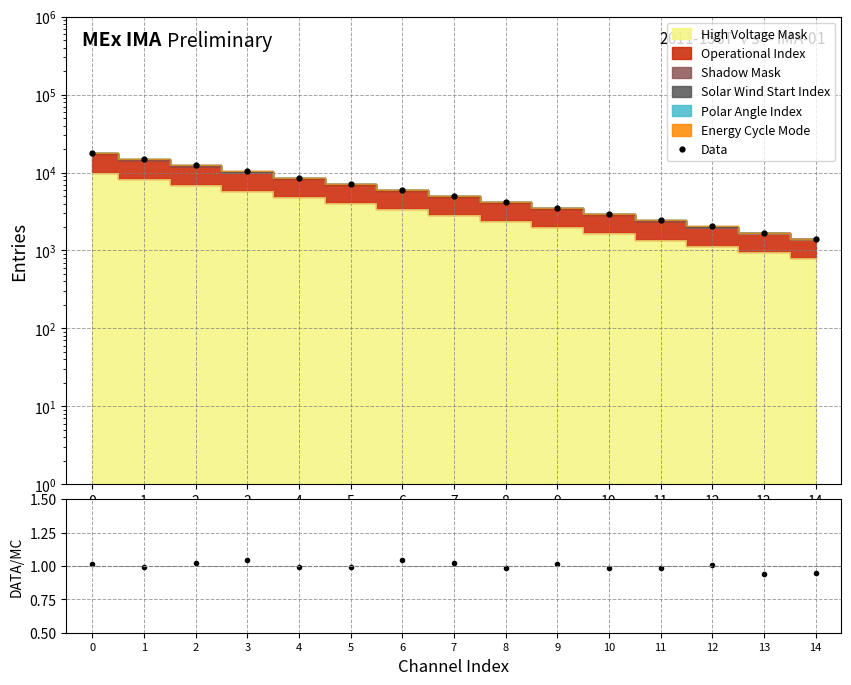

What is the value of the Data point at the 9th from the left?

4182.9